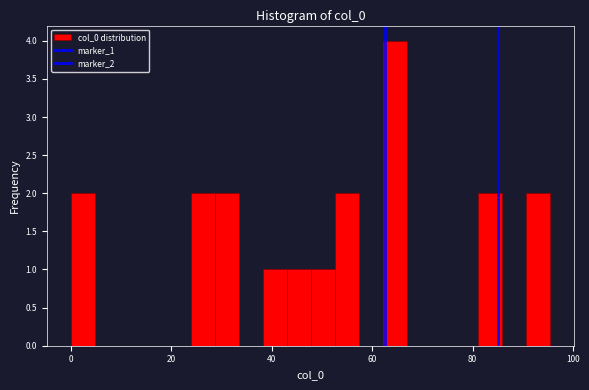

Read against the x-axis, roughly where is the centre of the tallest bar?

64